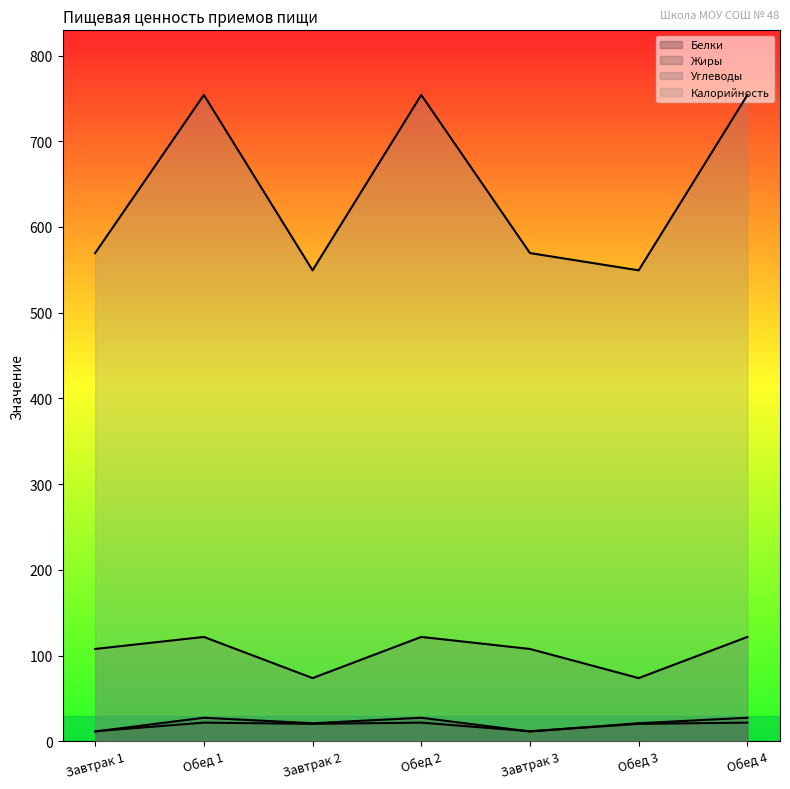

Between Завтрак 2 and Завтрак 3, which series saw the biggest shift?

Углеводы